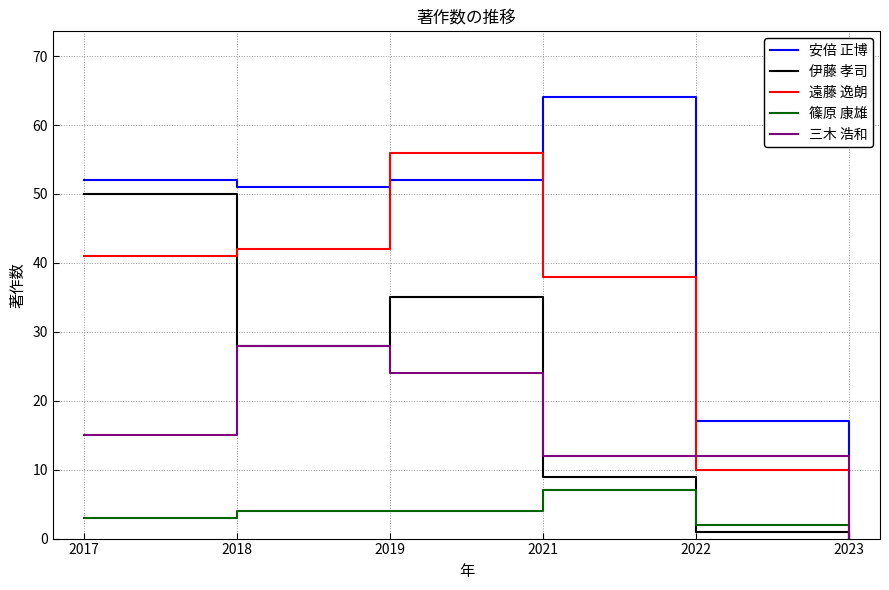

Rank the categories by 伊藤 孝司 value from highest to lowest.

2017, 2019, 2018, 2021, 2022, 2023